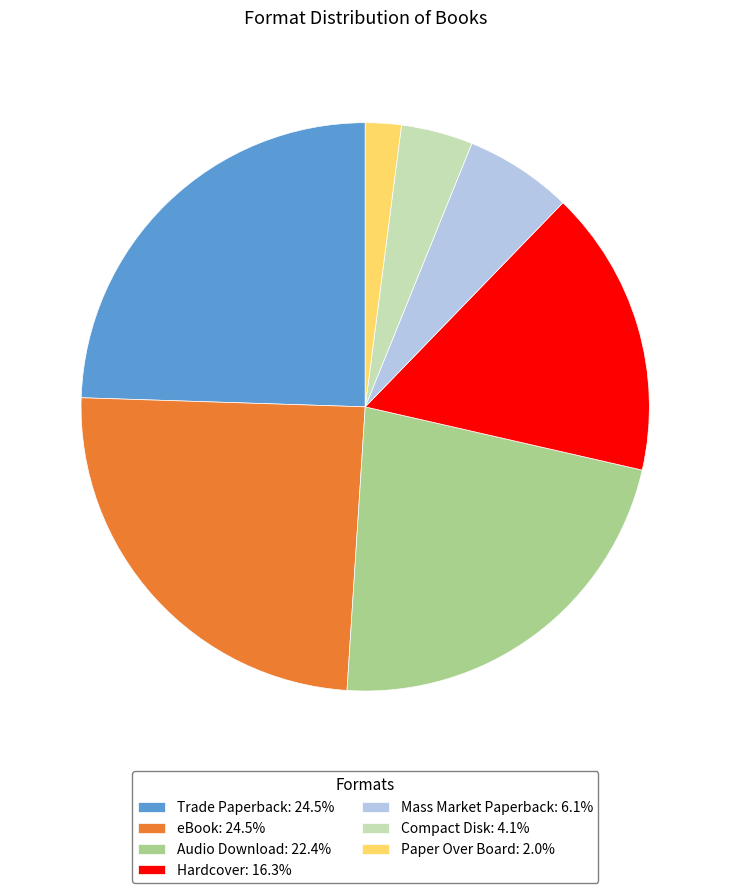

Does Paper Over Board represent more than half of the total?

No